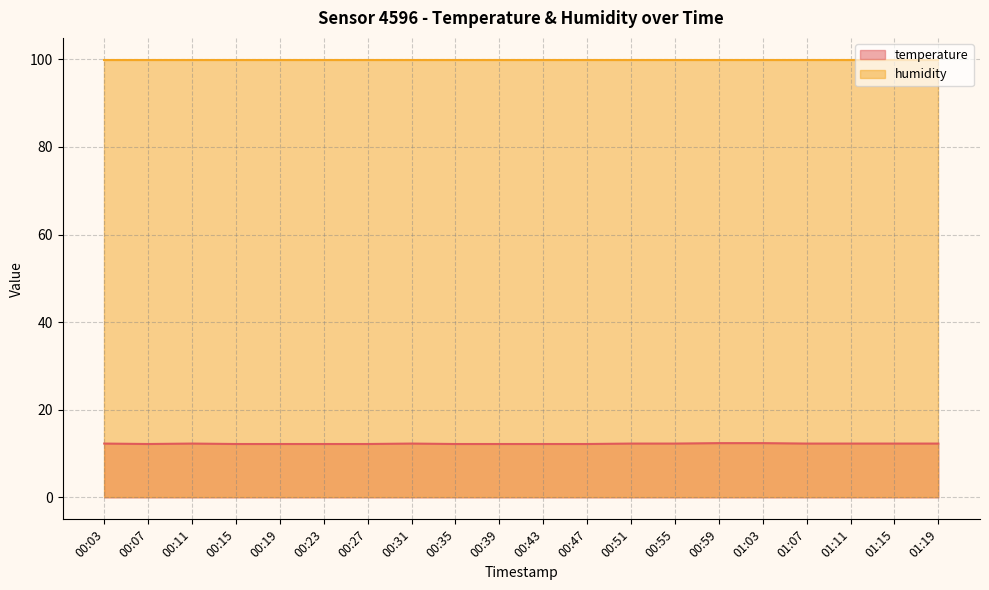

How many series are shown in this chart?

2